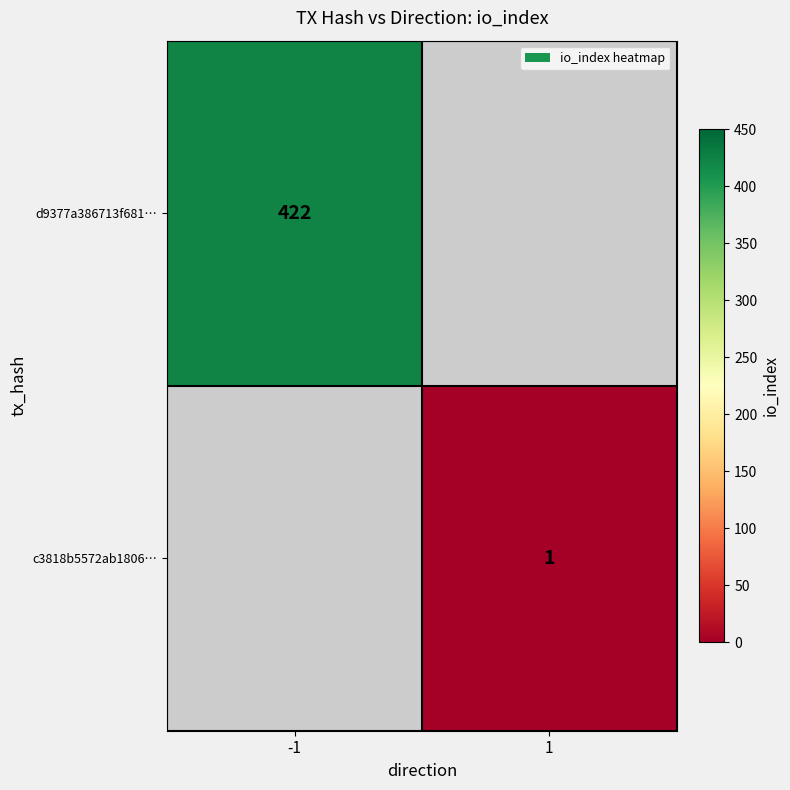

True or false: d9377a386713f681… has a value of 200.4 at -1.

False